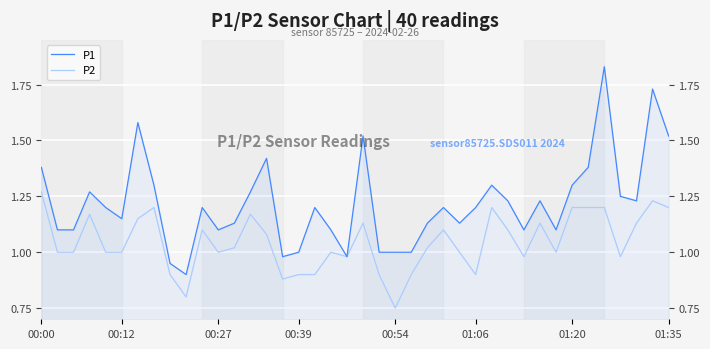

How many interior local valleys does the P1 series have?

9